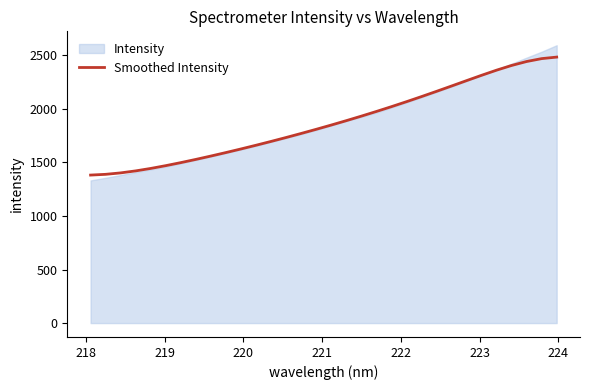

What is the minimum value for Smoothed Intensity?

1382.0